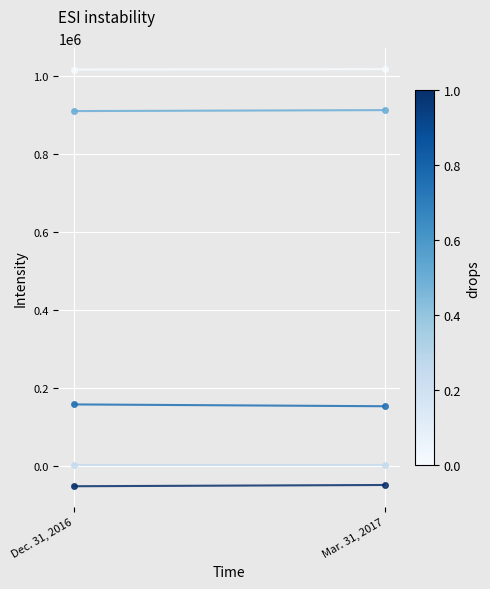

At Dec. 31, 2016, list the series in order from smallest to largest.

Accumulated Other Comprehensive Loss [Member], Common Stock [Member], Retained Earnings [Member], Additional Paid-in Capital [Member], Total